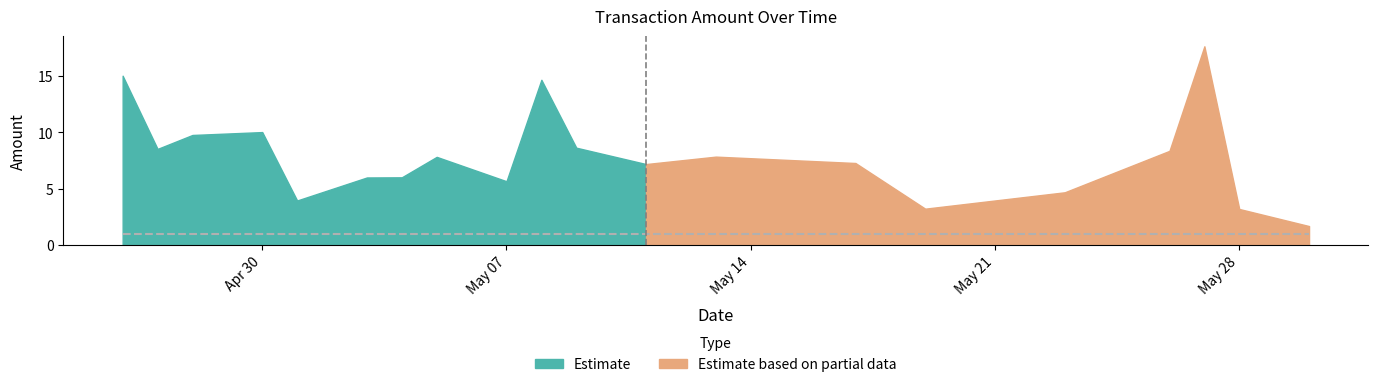

What is the maximum value for Estimate?

15.1